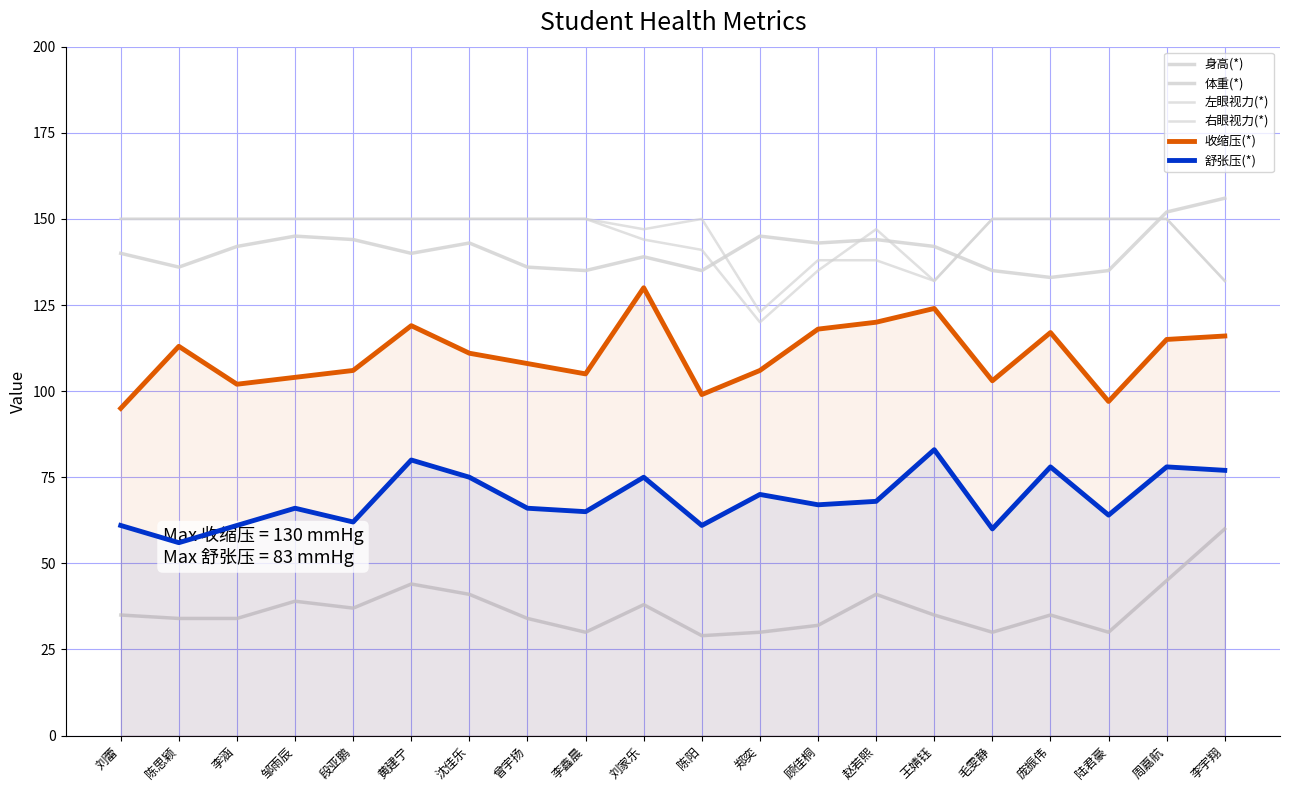

What is the lowest value of the 舒张压(*) series?

56.0